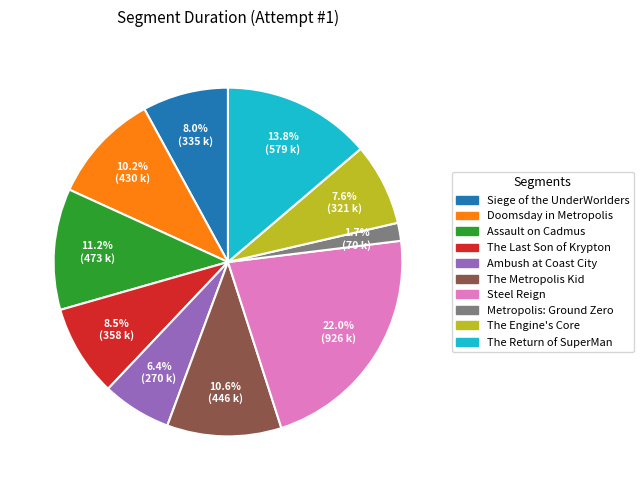

How many segments does this pie chart have?

10